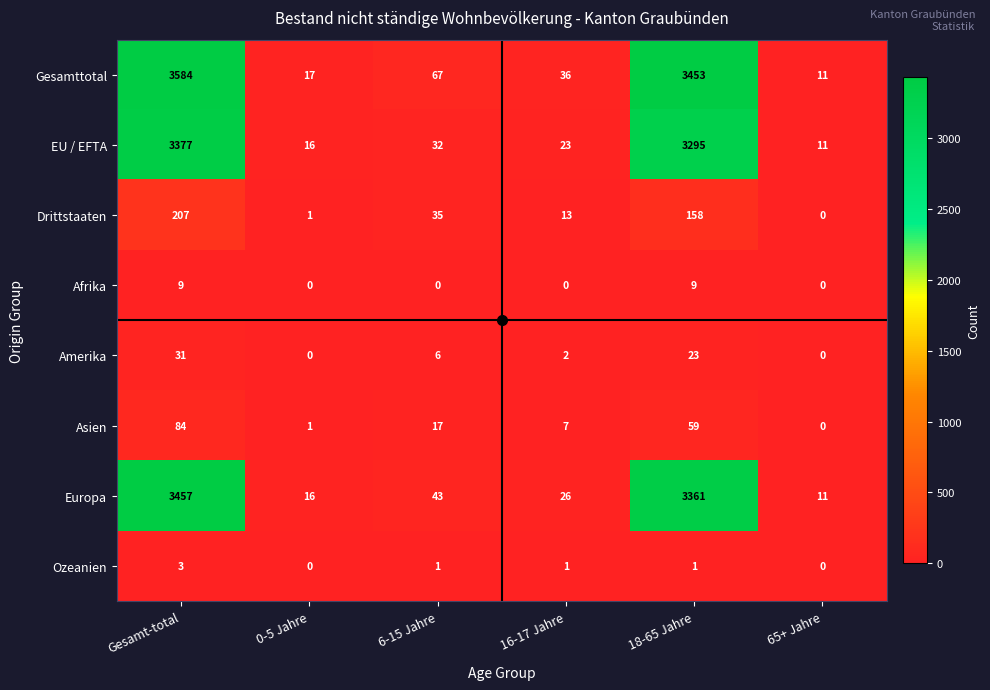

Rank the series by their maximum value, from lowest to highest.

Ozeanien, Afrika, Amerika, Asien, Drittstaaten, EU / EFTA, Europa, Gesamttotal